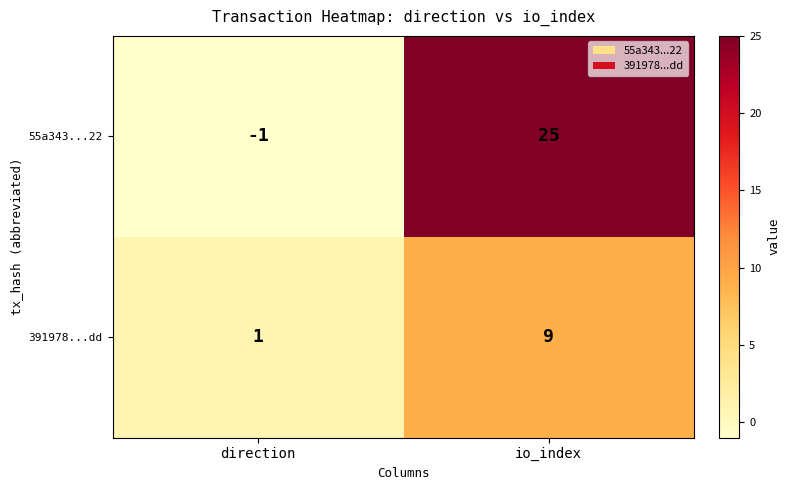

At which category does the chart reach its peak across all series?

io_index